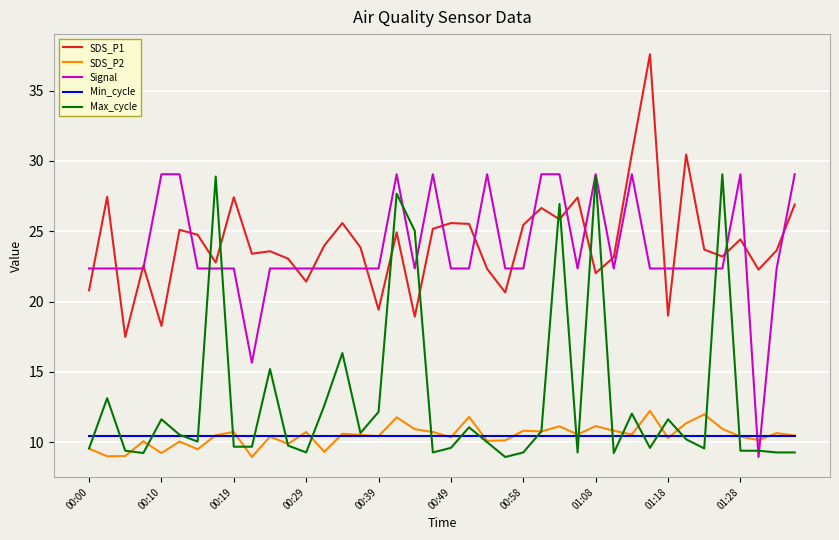

What is the maximum value shown in the chart?

37.6